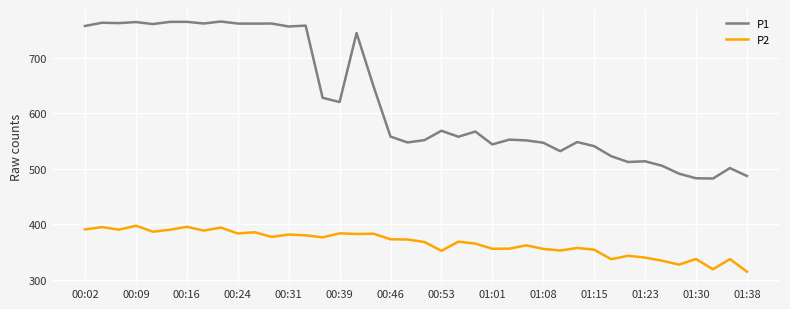

True or false: P2 and P1 cross at least once.

False